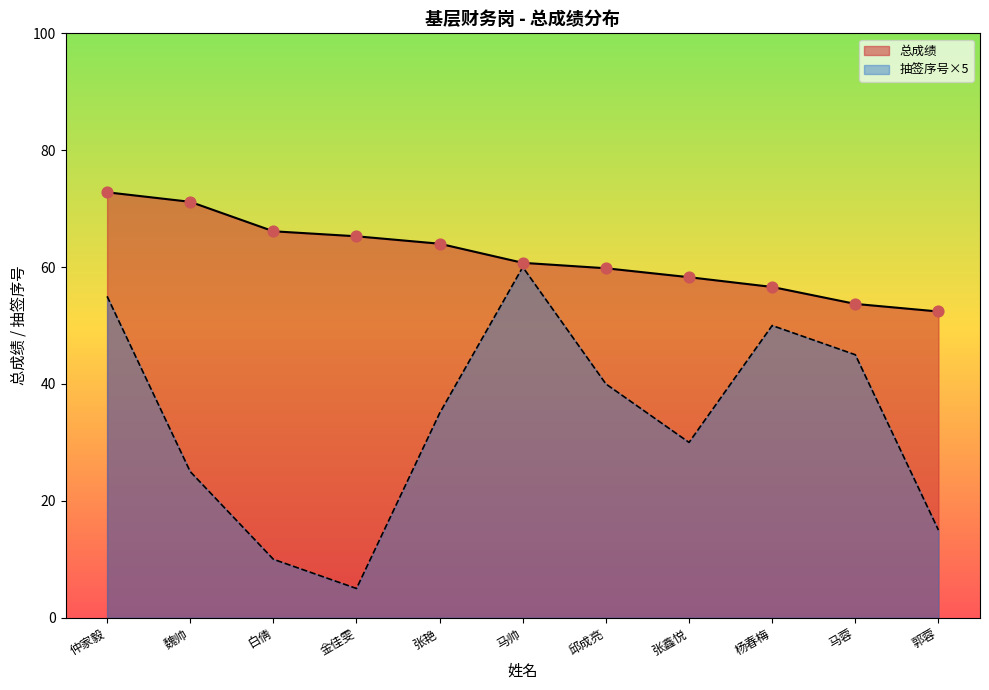

At how many categories does at least one series exceed 71?

2